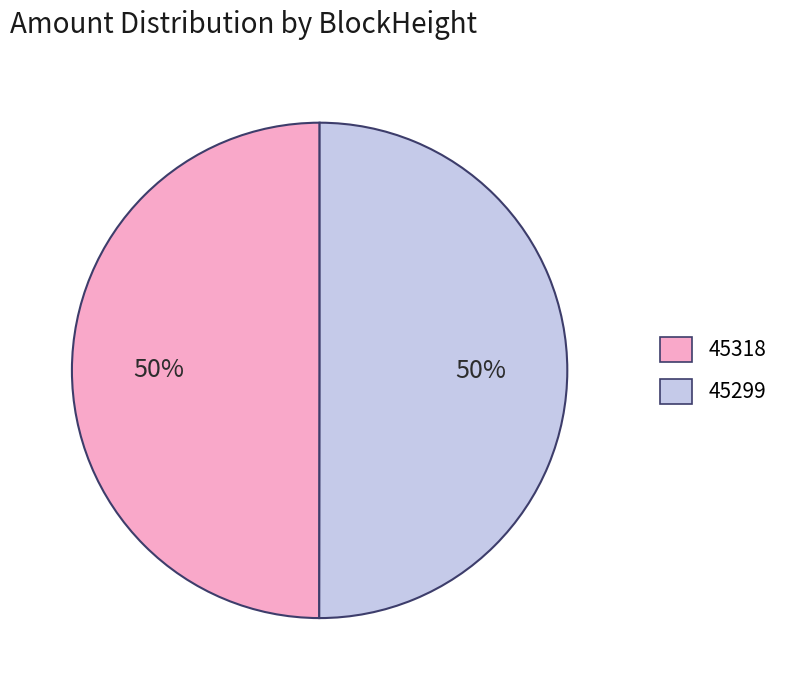

What is the ratio of the value at 45318 to the value at 45299?

1.0